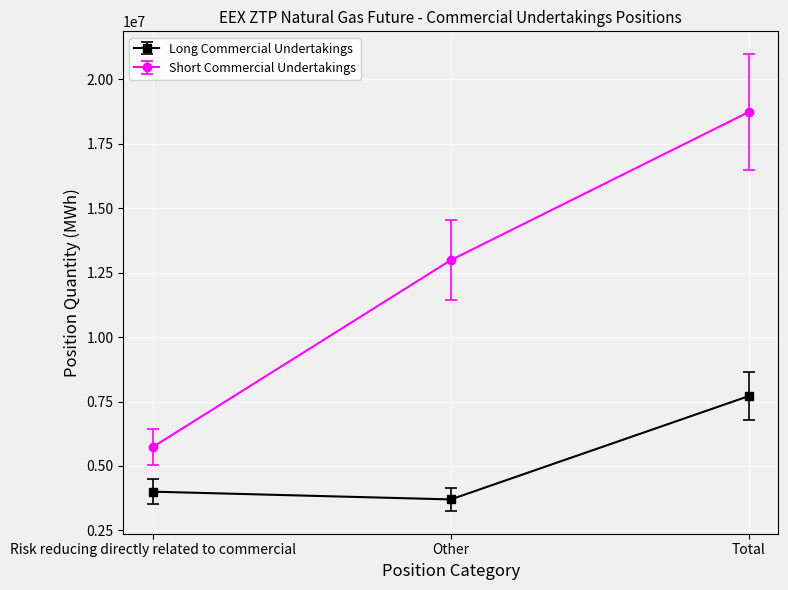

Reading left to right, list all the values displayed in this chart.

Long Commercial Undertakings: 4004472	3703715	7708187
Short Commercial Undertakings: 5739960	12981793	18721753